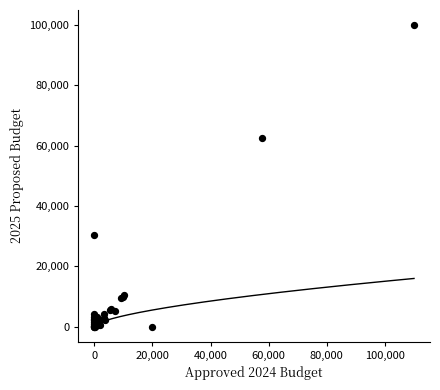

What Y value in the scatter plot is closest to 50000?

62387